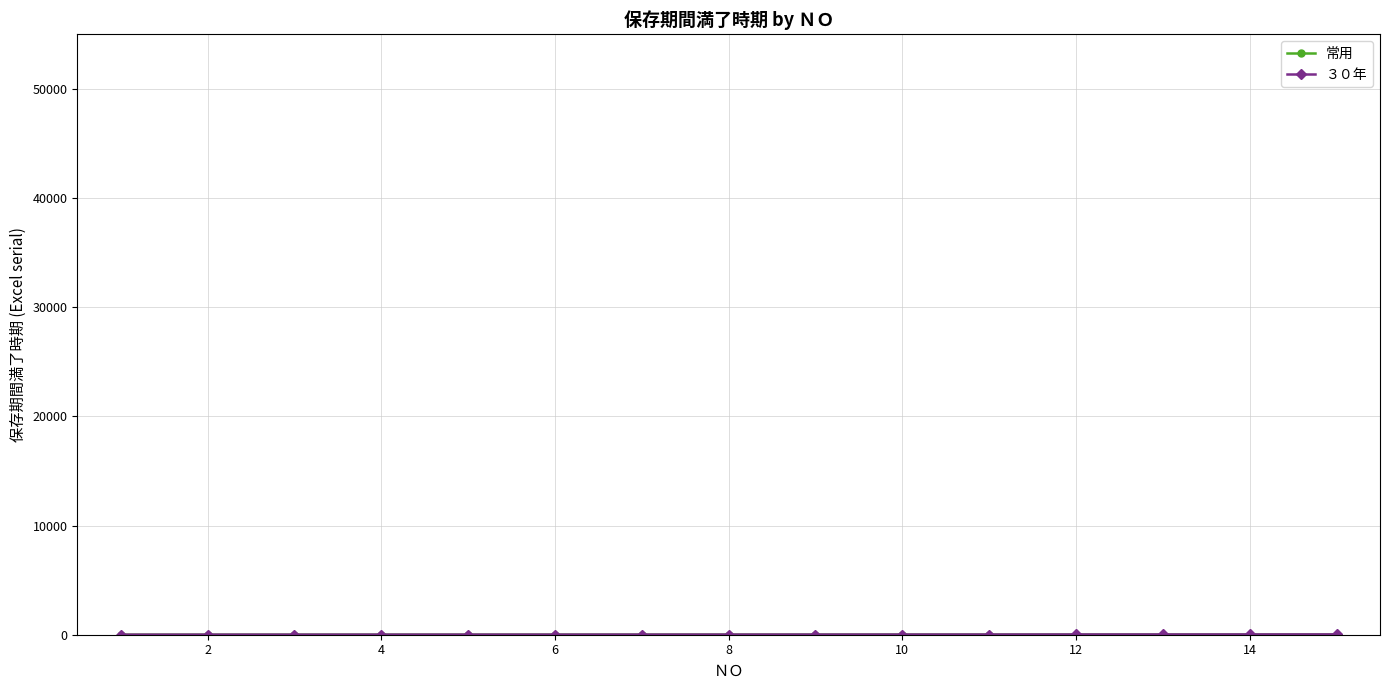

Which series has the largest total across all categories?

３０年